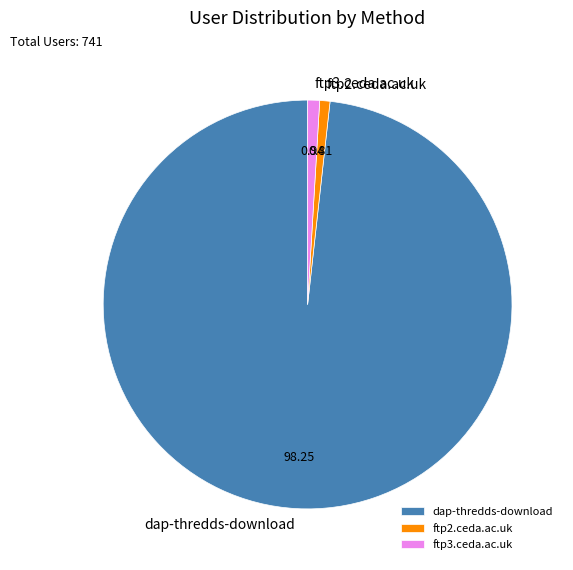

What is the ratio of the value at dap-thredds-download to the value at ftp2.ceda.ac.uk?

121.3